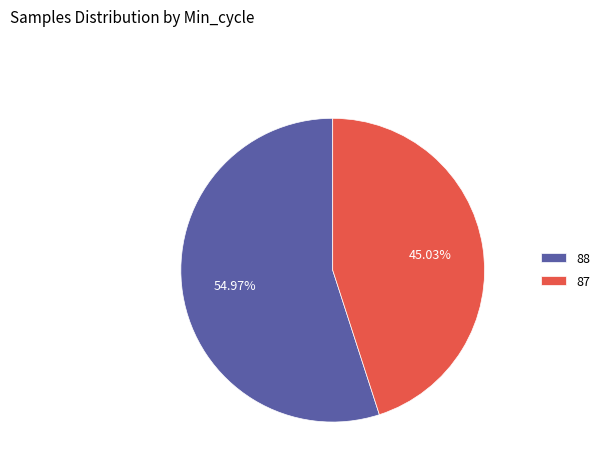

Which category has the smallest portion of the pie?

87